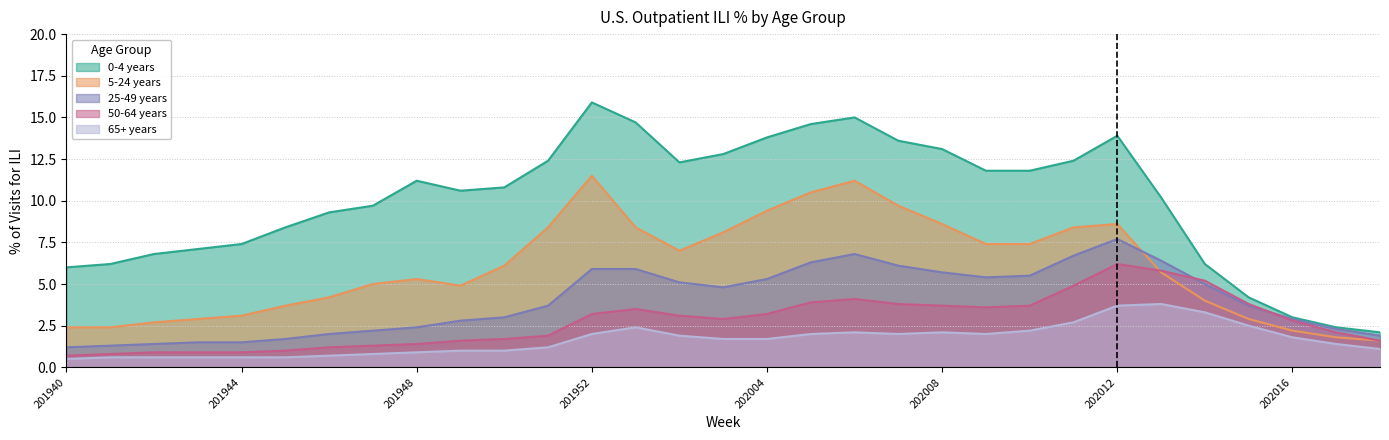

Where is the first local minimum for 25-49 years?

202003